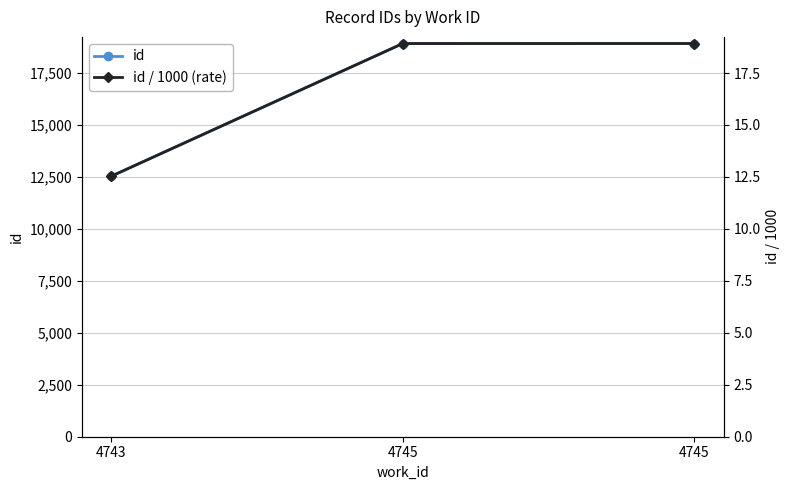

At 4743, list the series in order from smallest to largest.

id / 1000 (rate), id